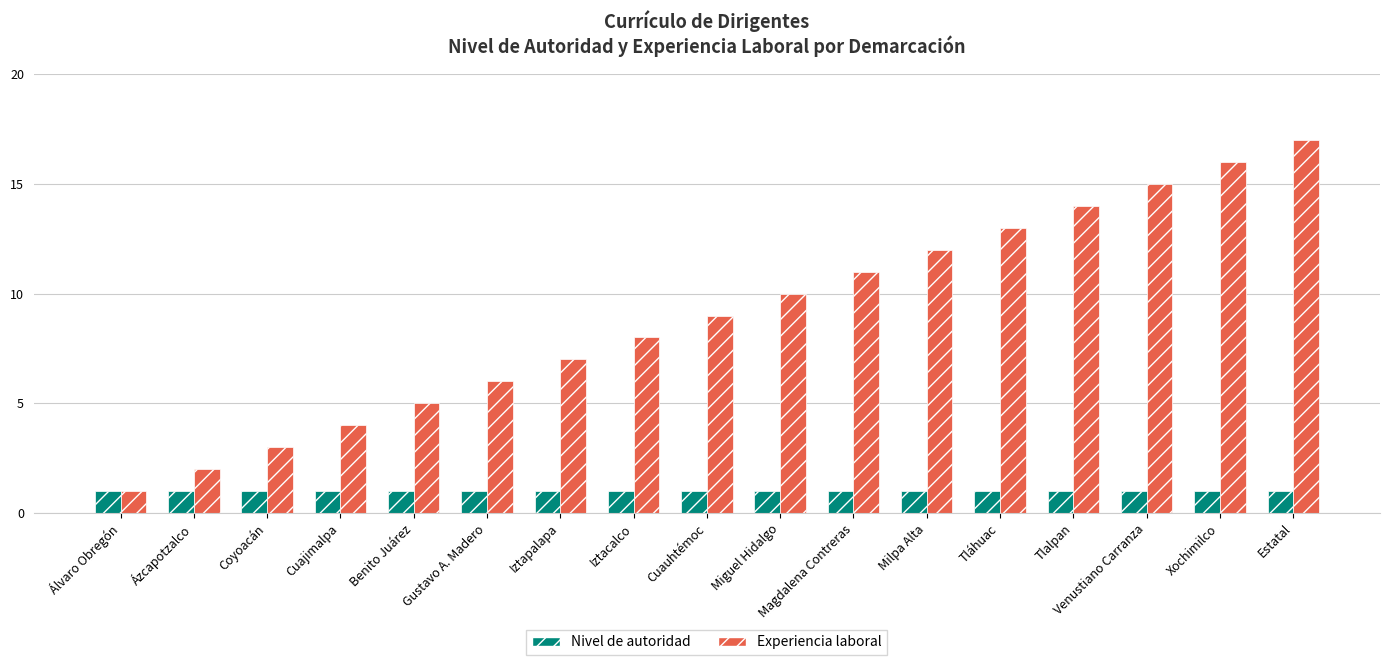

The value of Experiencia laboral at Ázcapotzalco is 2. True or false?

True